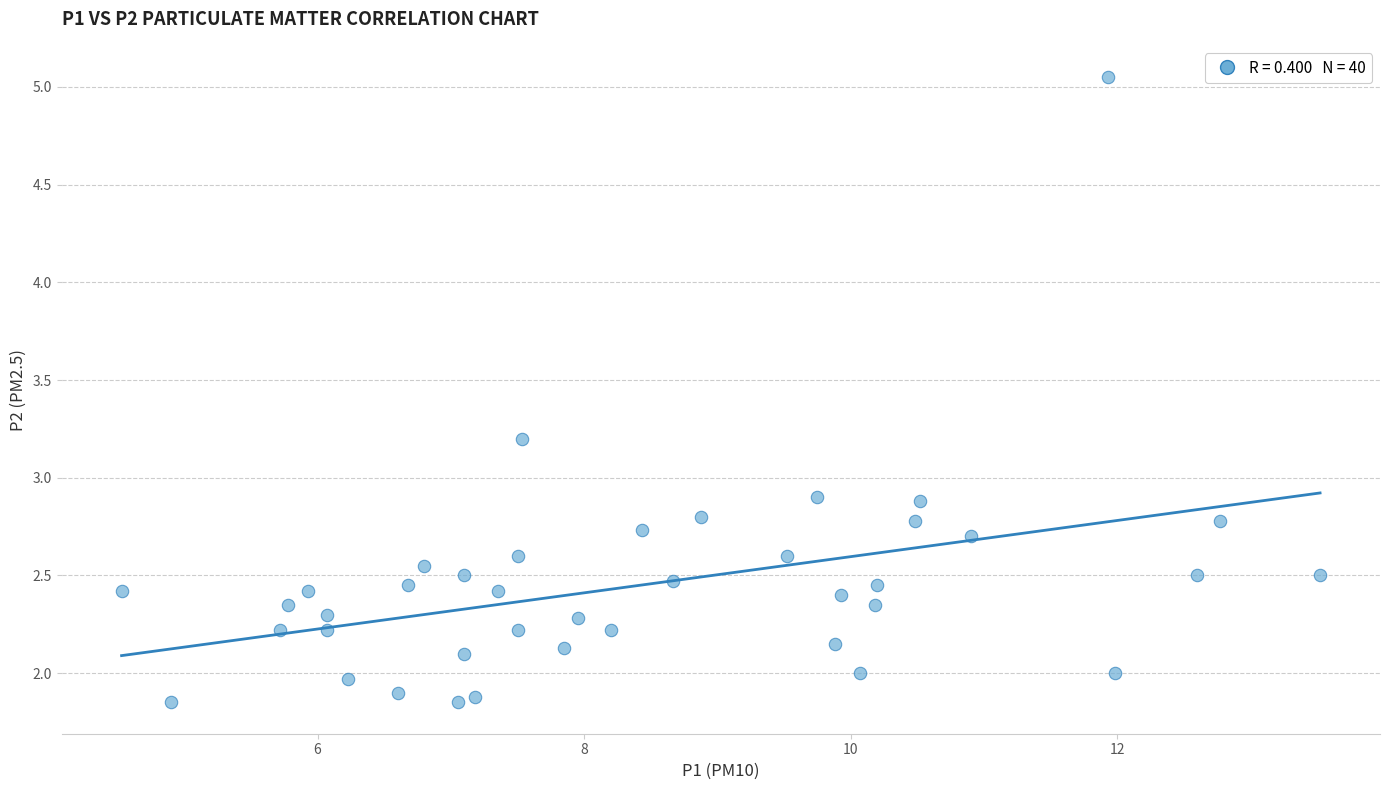

What is the range of X values (max minus min)?

9.0